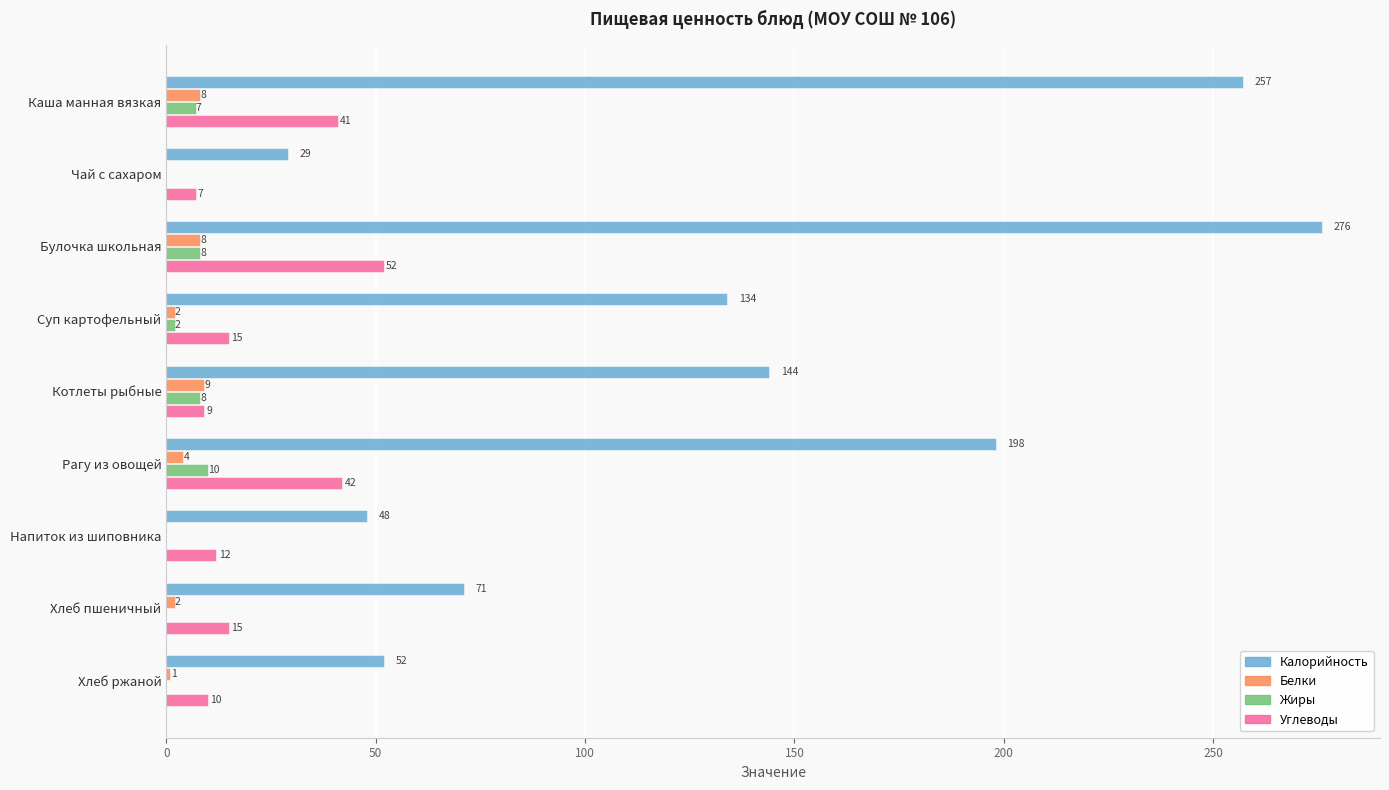

At which category is the sum across all series the highest?

Булочка школьная